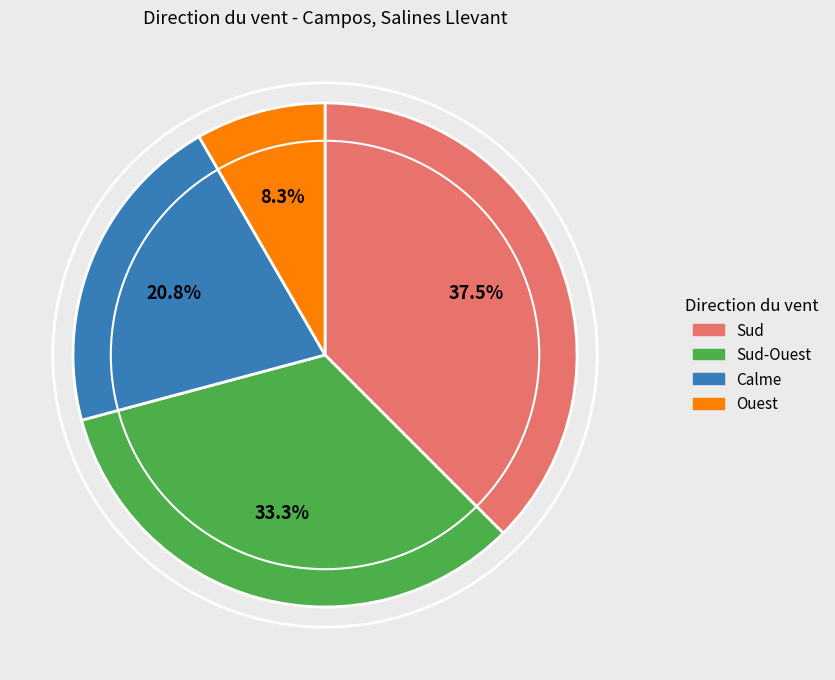

Is there any slice that represents more than half of the pie?

No